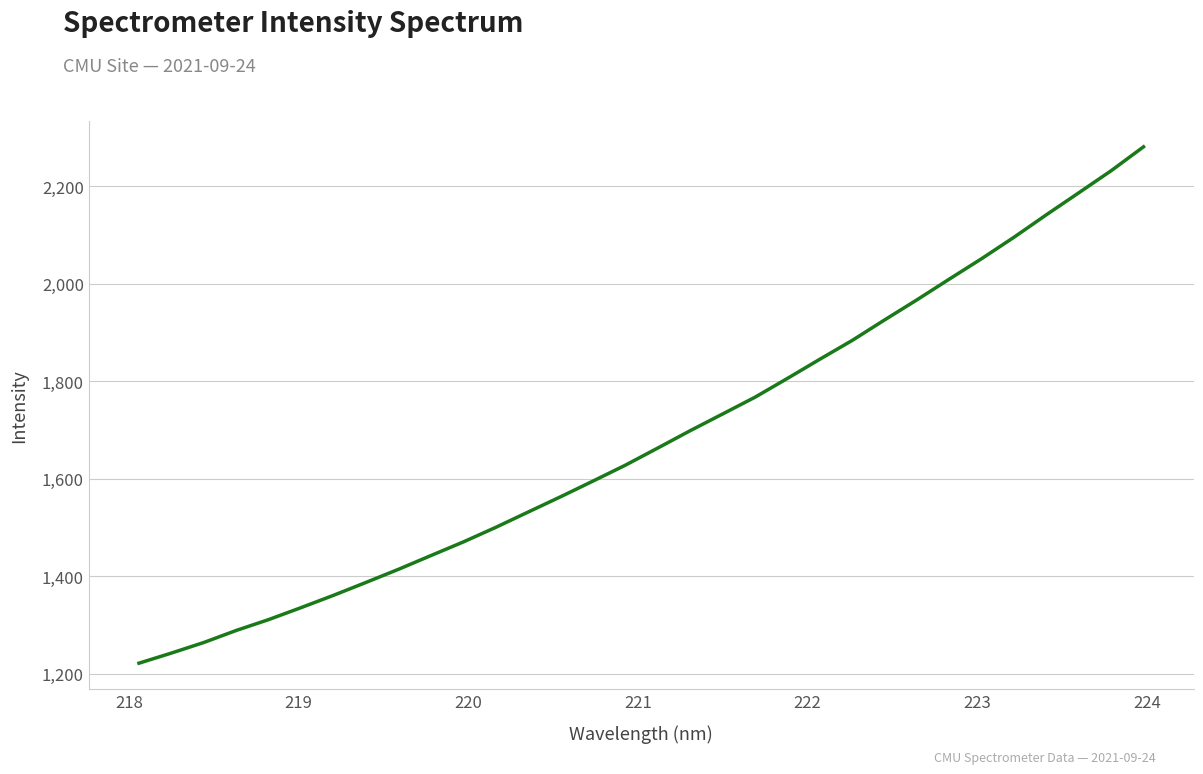

What is the greatest value displayed?

2280.8